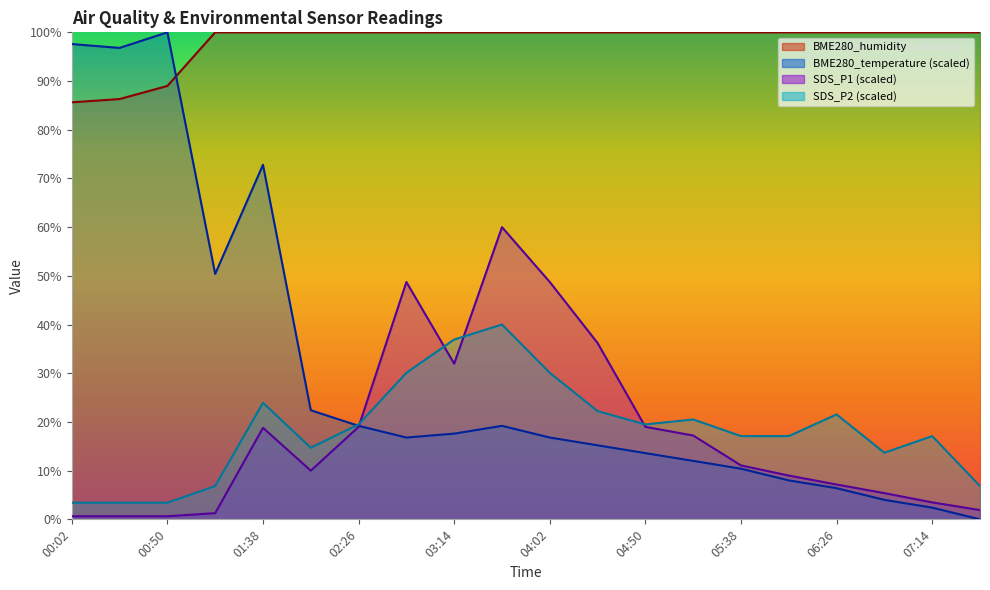

Where is BME280_temperature nearest to the value 49?

01:14